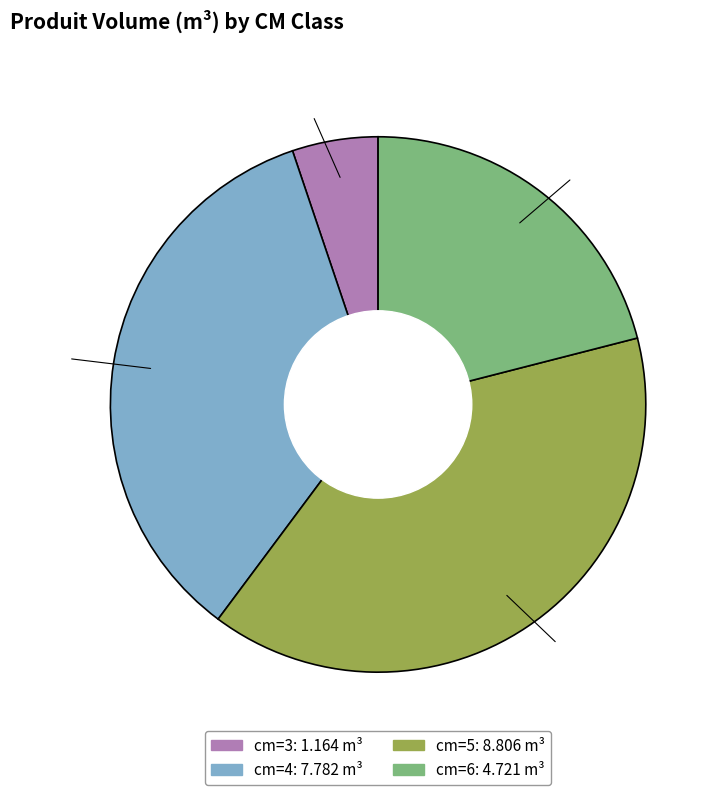

To the nearest percent, what is the average slice percentage?

25%